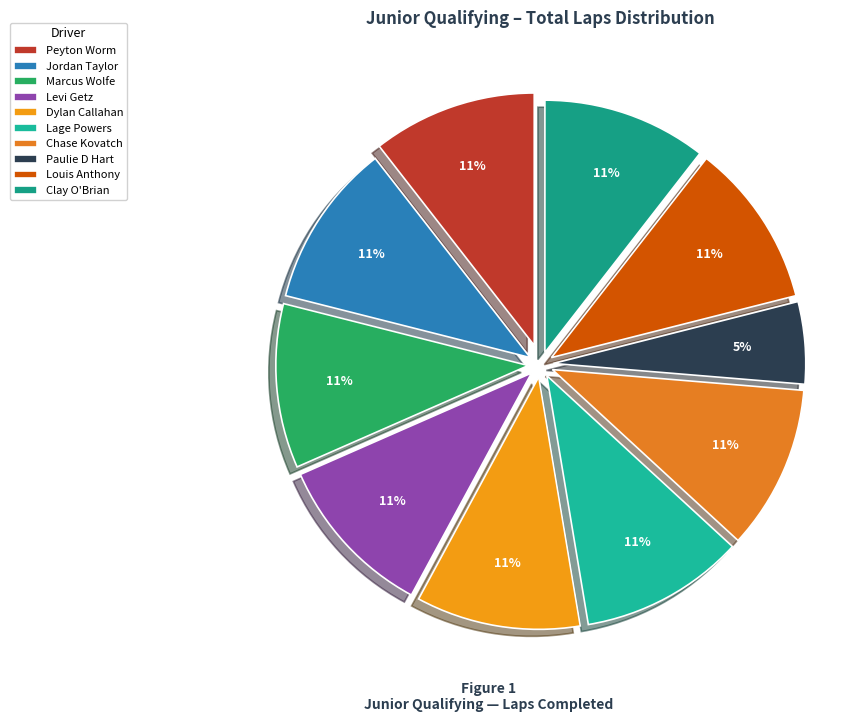

True or false: Clay O'Brian accounts for 20% of the total.

False